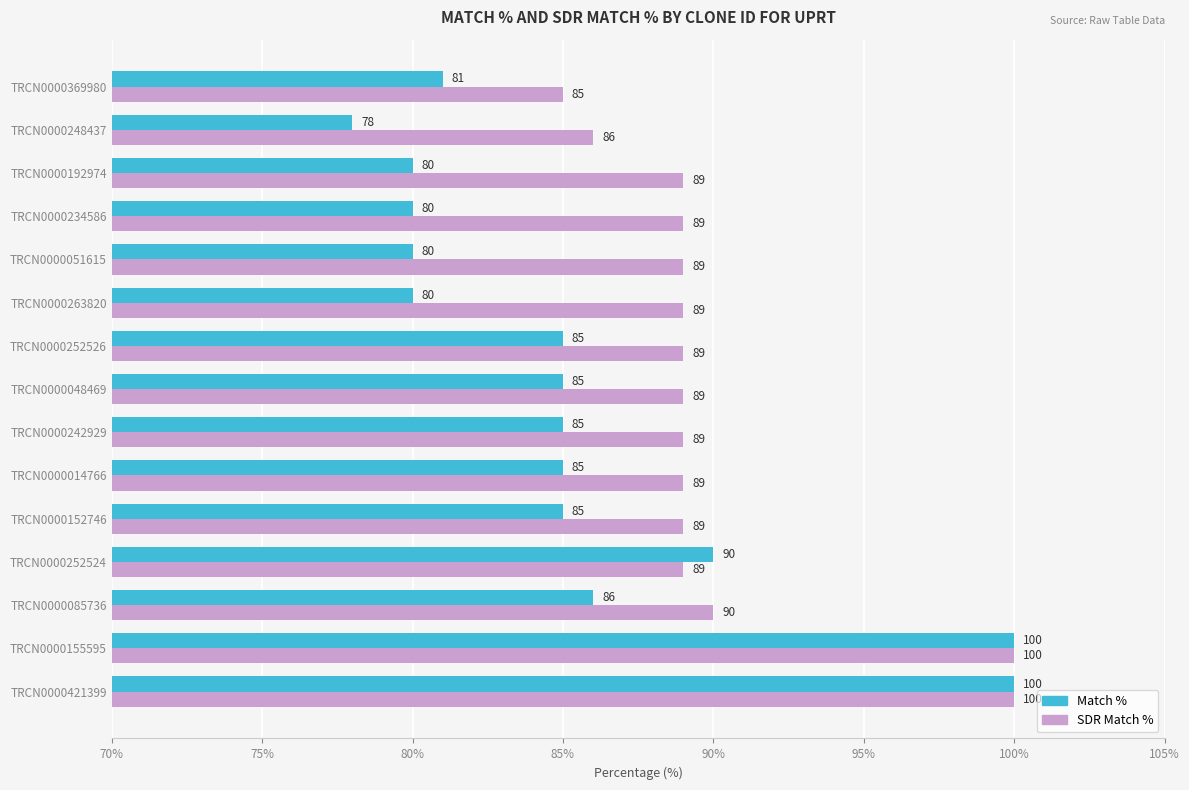

What is the maximum value for SDR Match %?

100